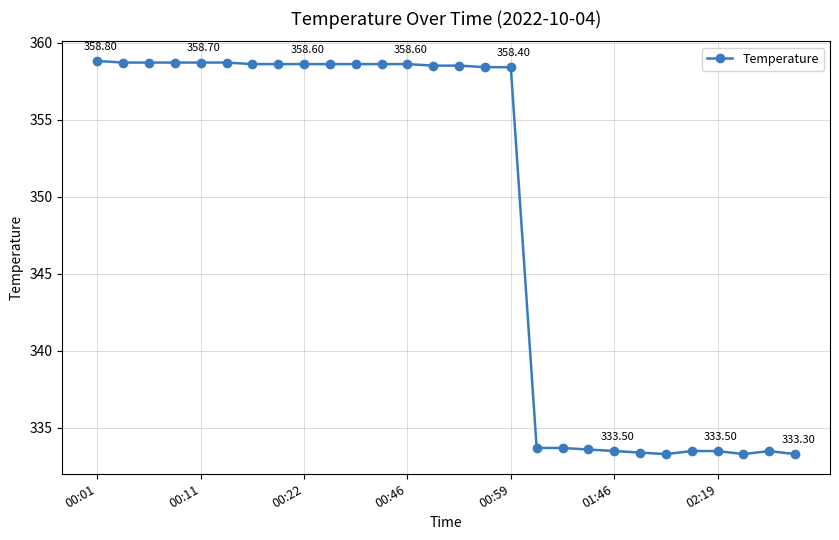

What is the difference between the maximum and minimum values?

25.5